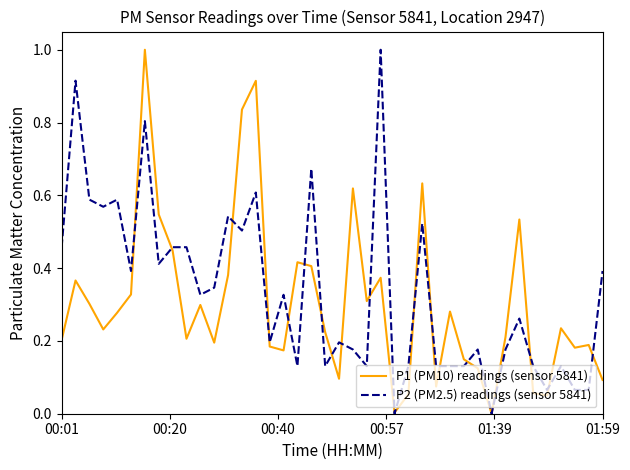

How many series are shown in this chart?

2